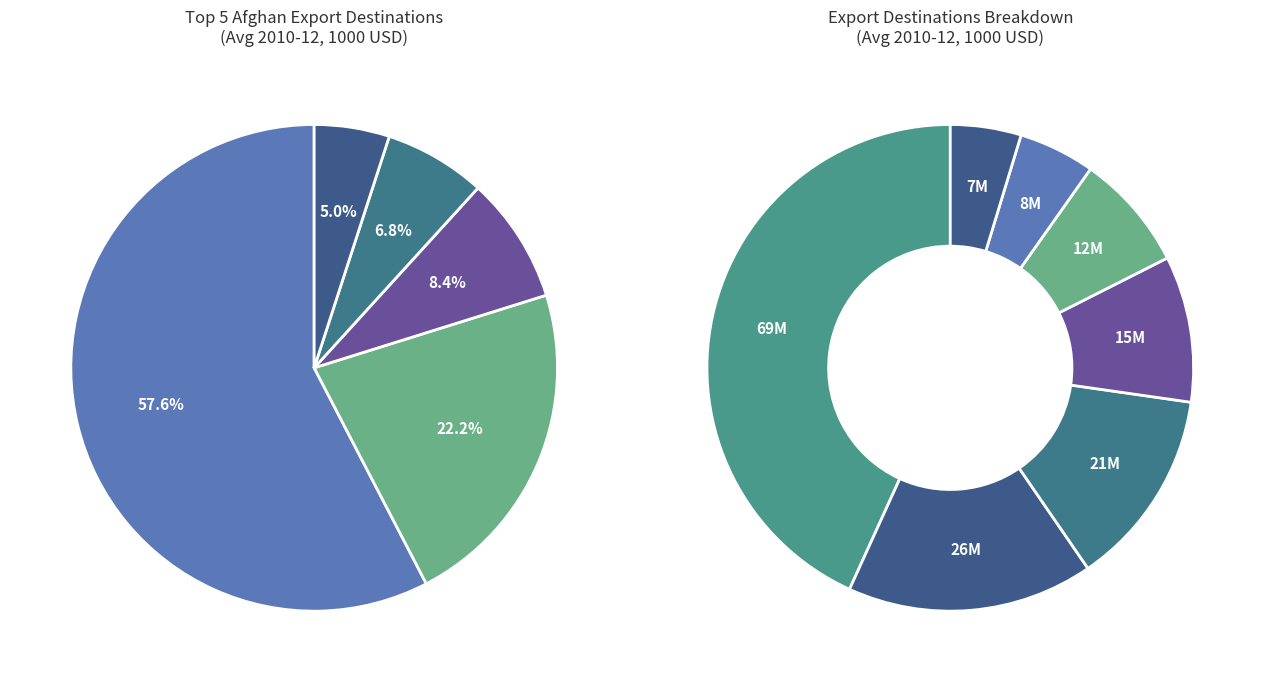

Which slice is the largest?

Pakistan